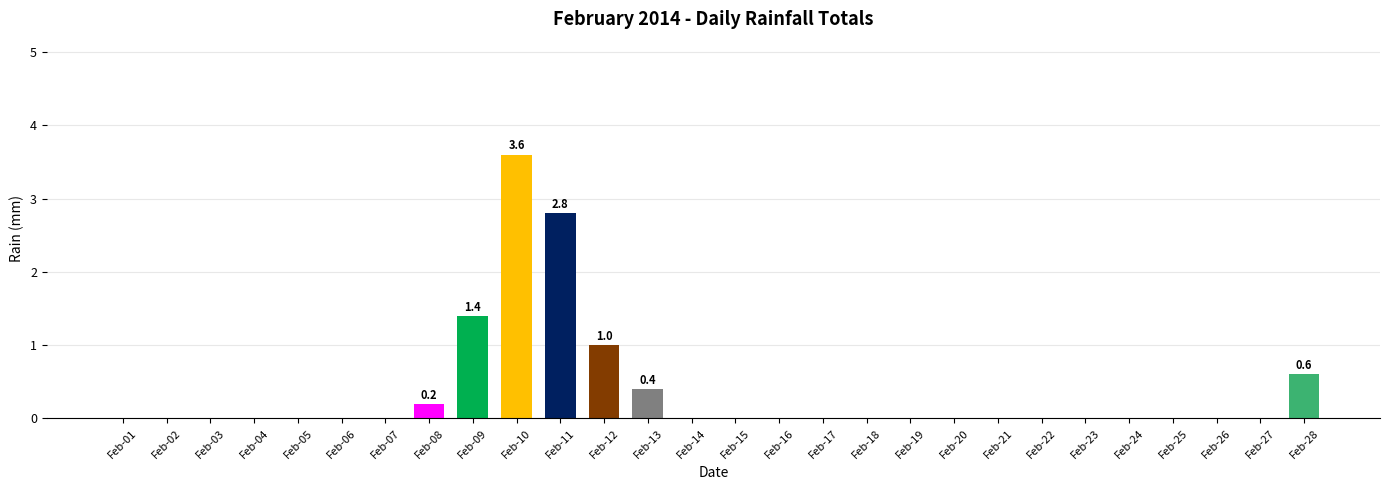

Is it true that the value at Feb-21 is 0.0?

True